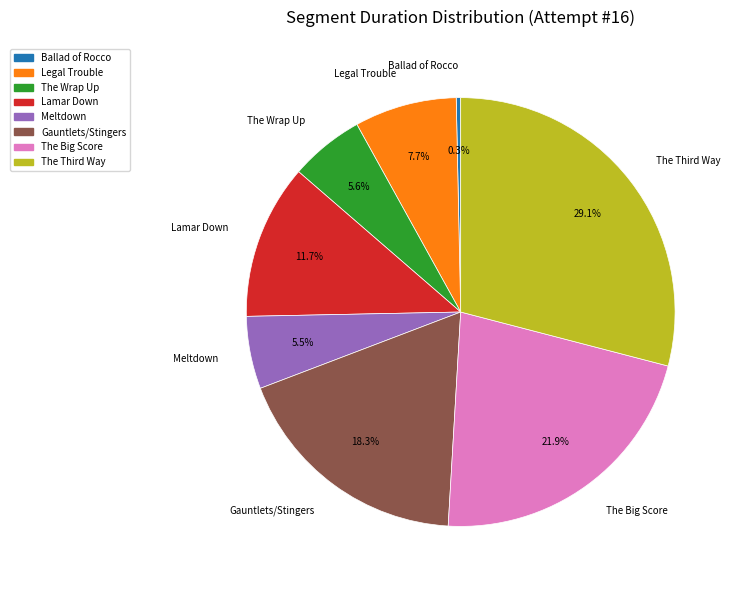

Count the number of slices in the pie.

8